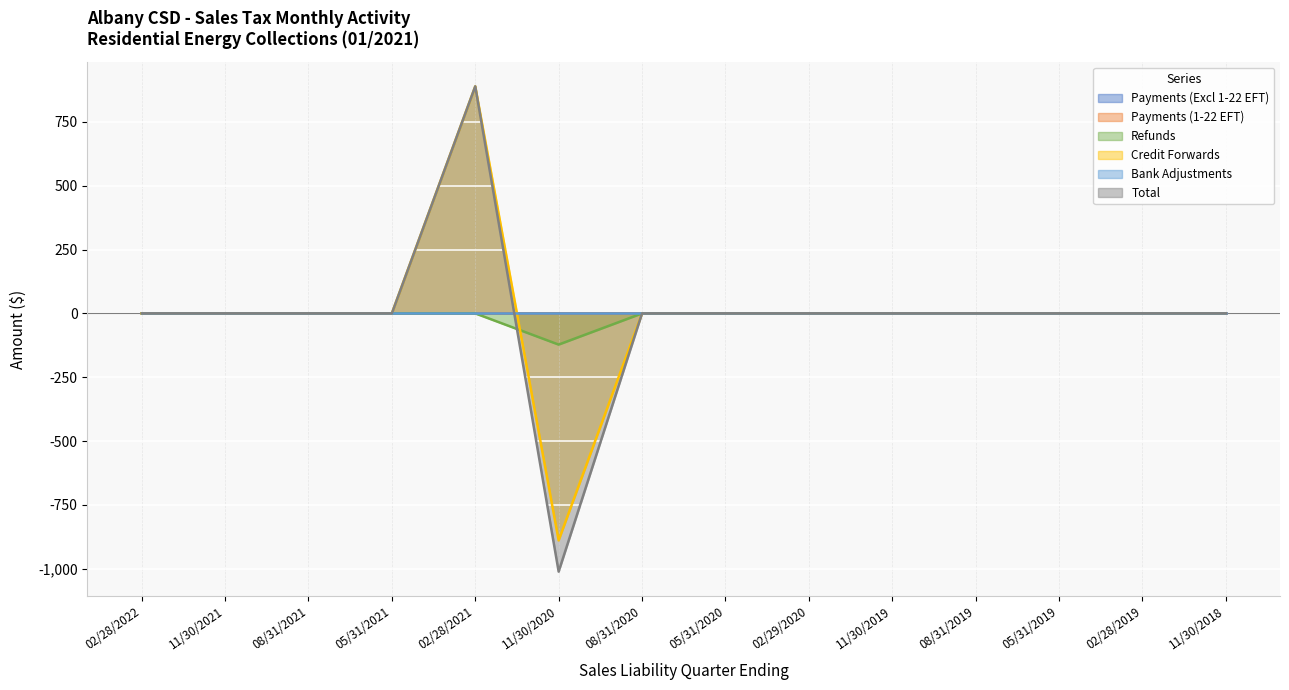

Does the chart display data point markers on the line(s)?

No